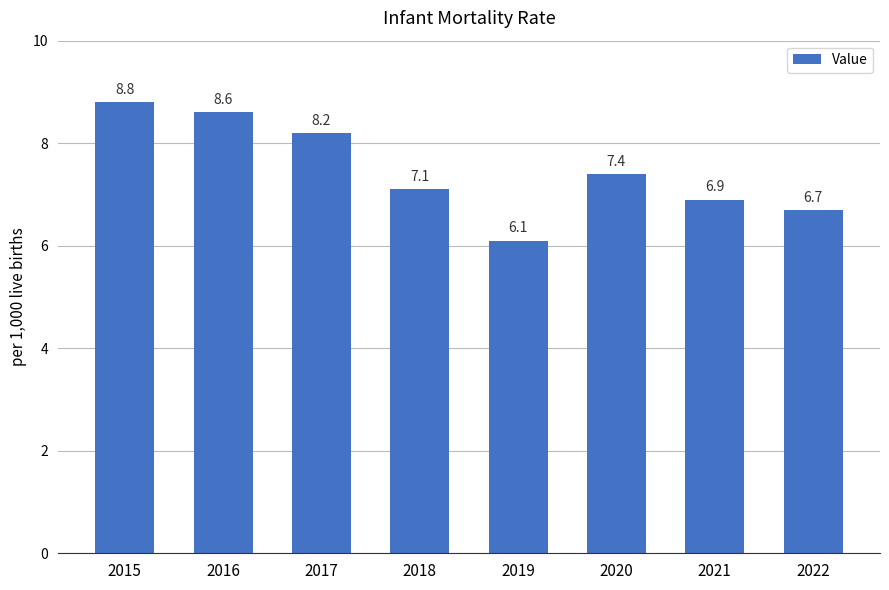

Reading left to right, list all the values displayed in this chart.

2015=8.8	2016=8.6	2017=8.2	2018=7.1	2019=6.1	2020=7.4	2021=6.9	2022=6.7